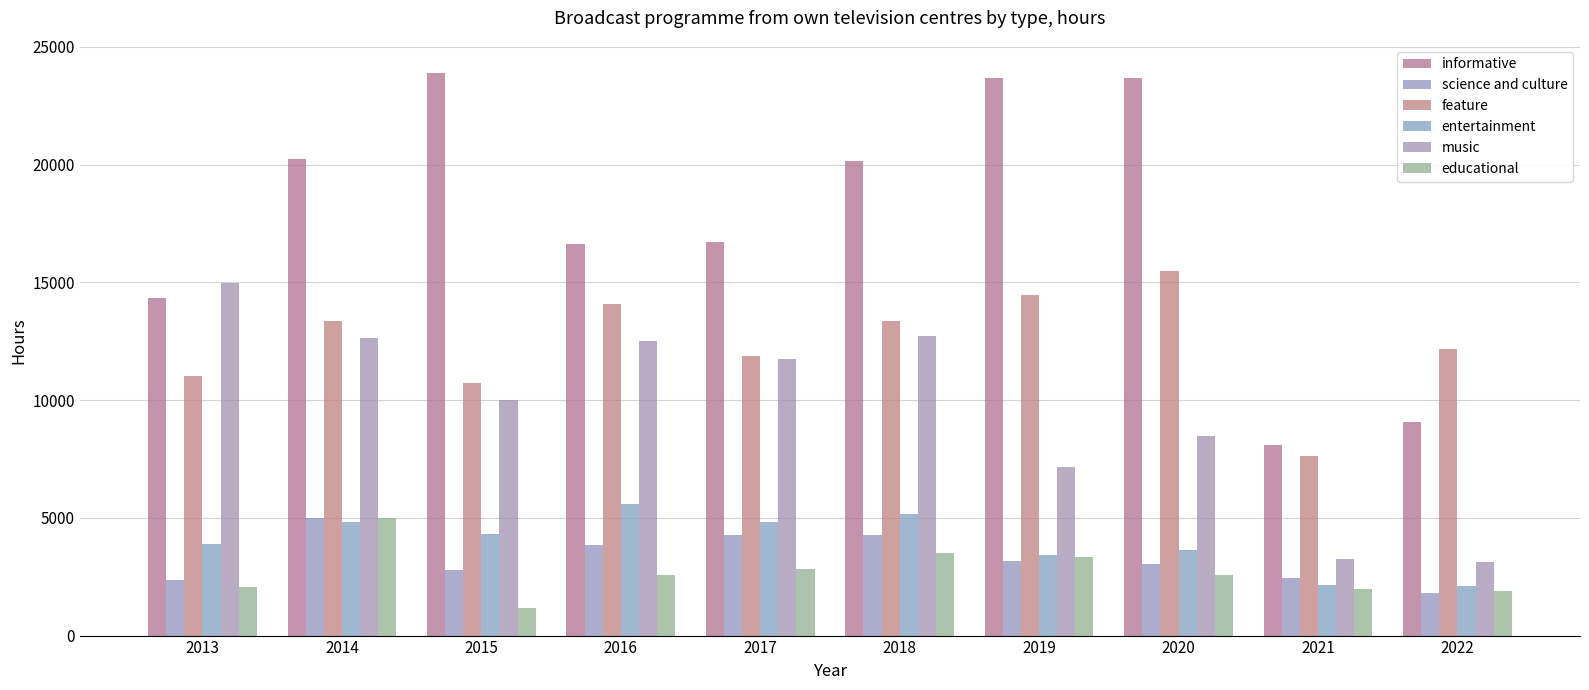

Reading right to left, extract all data points from this chart.

informative: 2022=9063	2021=8085	2020=23689	2019=23688	2018=20176	2017=16729	2016=16626	2015=23895	2014=20258	2013=14317
science and culture: 2022=1820	2021=2444	2020=3049	2019=3169	2018=4267	2017=4260	2016=3847	2015=2776	2014=4983	2013=2348
feature: 2022=12171	2021=7644	2020=15502	2019=14466	2018=13366	2017=11874	2016=14089	2015=10723	2014=13370	2013=11011
entertainment: 2022=2096	2021=2169	2020=3641	2019=3437	2018=5172	2017=4843	2016=5588	2015=4294	2014=4812	2013=3871
music: 2022=3144	2021=3255	2020=8495	2019=7176	2018=12715	2017=11751	2016=12504	2015=10021	2014=12622	2013=14971
educational: 2022=1909	2021=1999	2020=2564	2019=3344	2018=3500	2017=2849	2016=2565	2015=1184	2014=4983	2013=2076